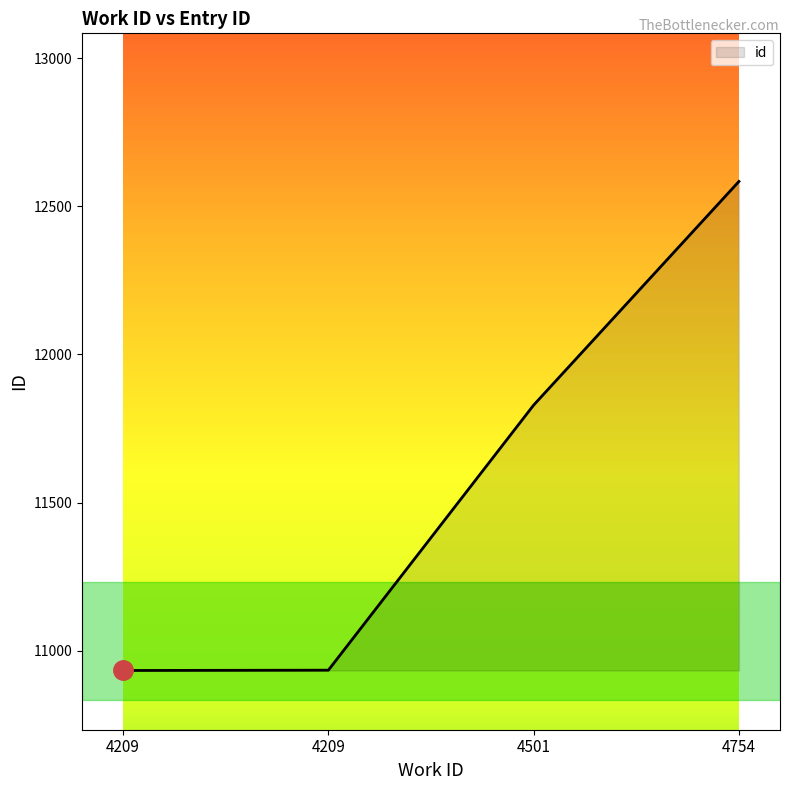

How many series are shown in this chart?

1